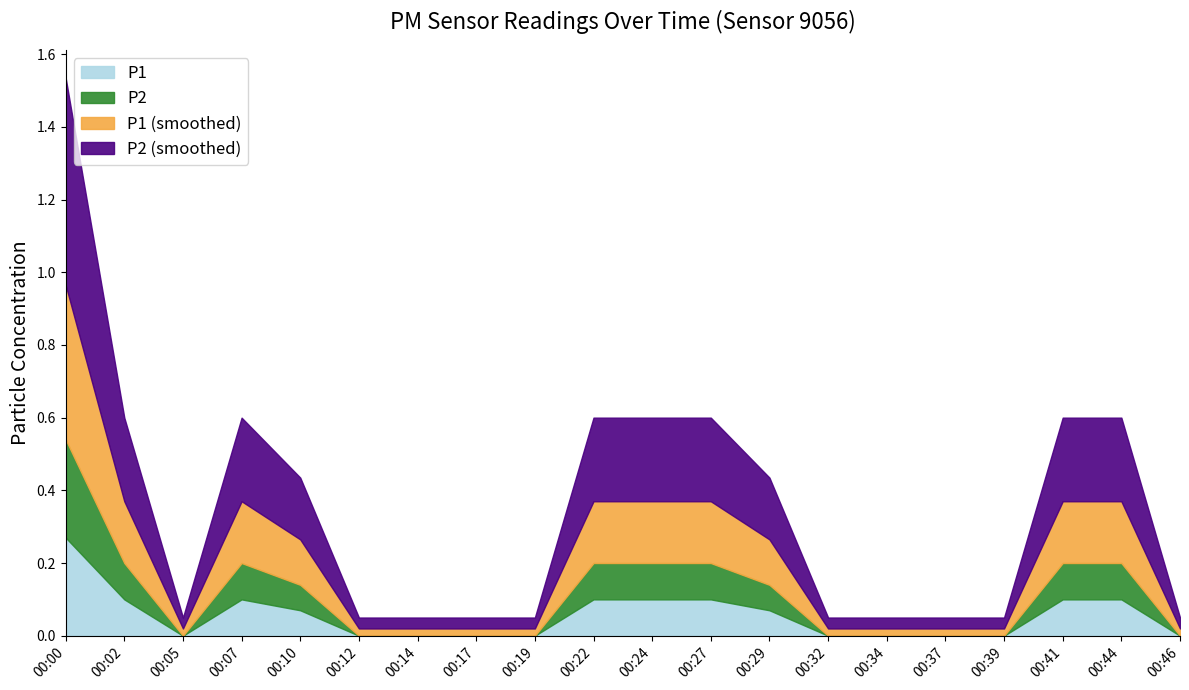

Which has a higher value, 00:44 or 00:00?

00:00